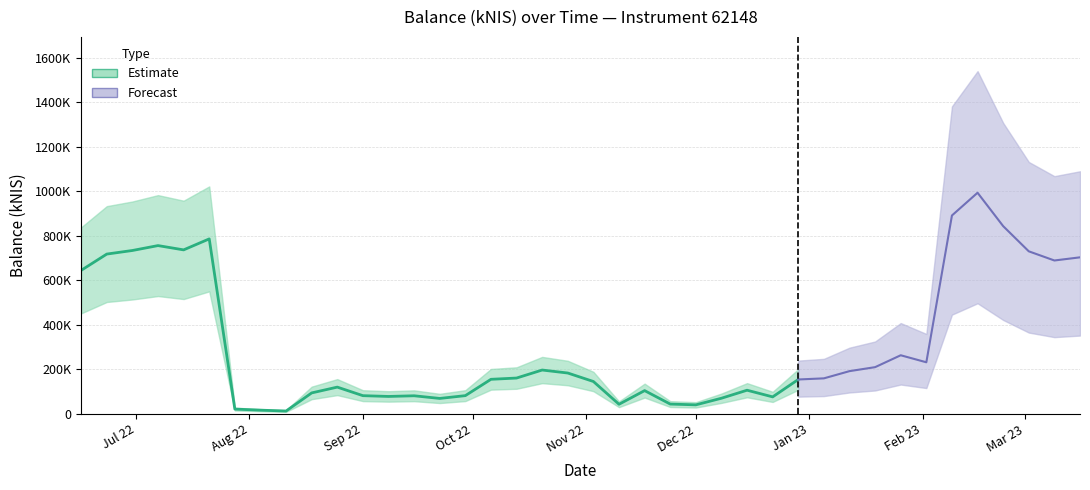

Approximately how many times larger is the value at 2022-10-27 compared to 2022-08-11?

14.7